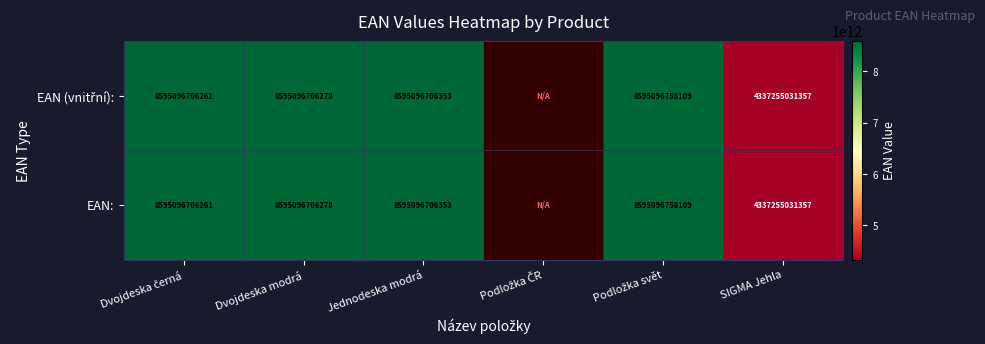

The value of EAN: at Dvojdeska modrá is 14643585264407.2. True or false?

False